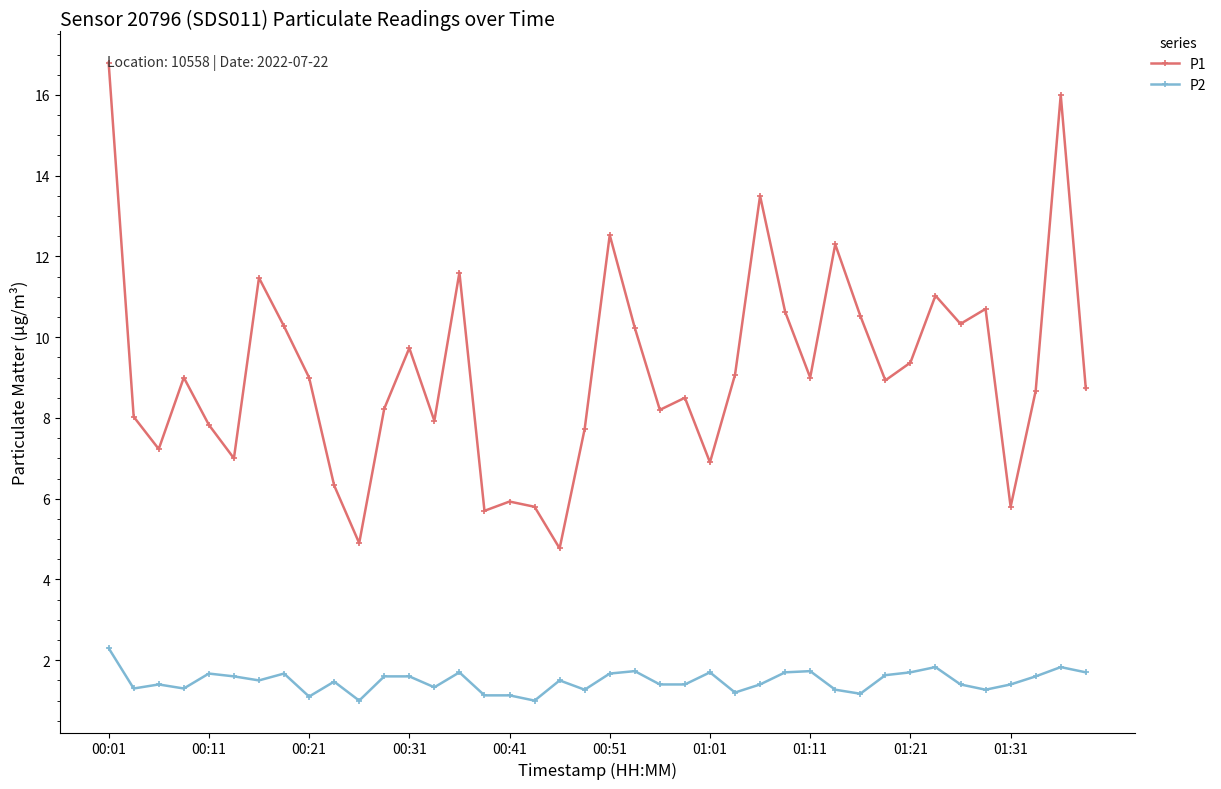

What is the average value of the P2 series?

1.5